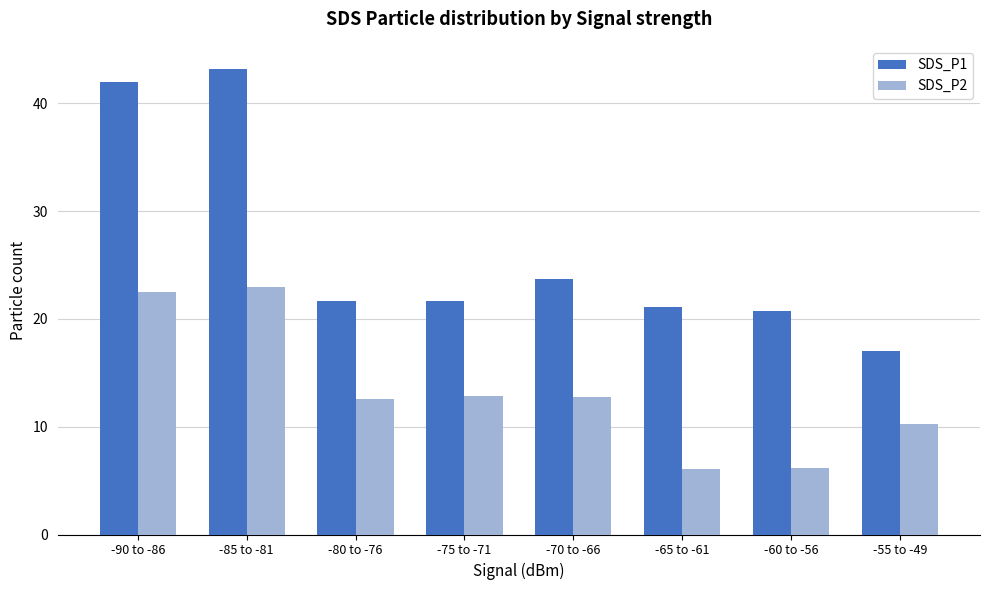

Does the chart contain any negative values?

No